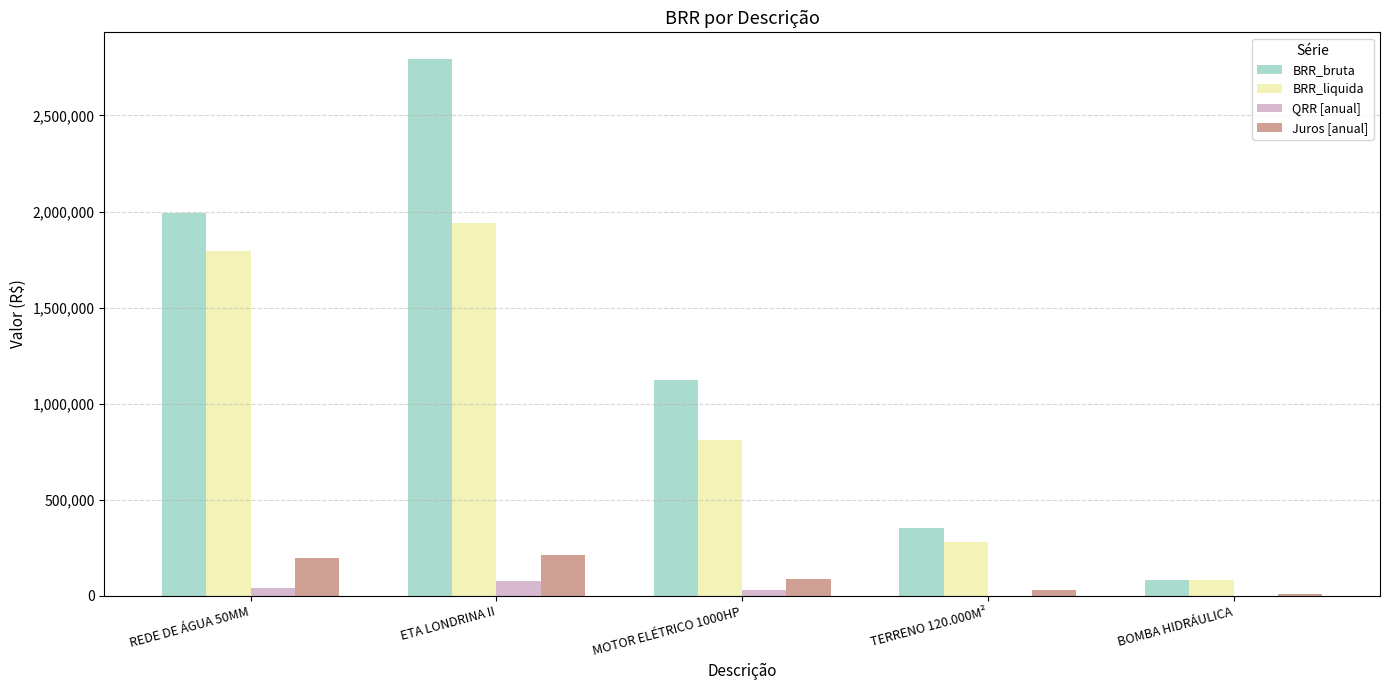

Are the bars grouped side by side (vs. stacked)?

Yes